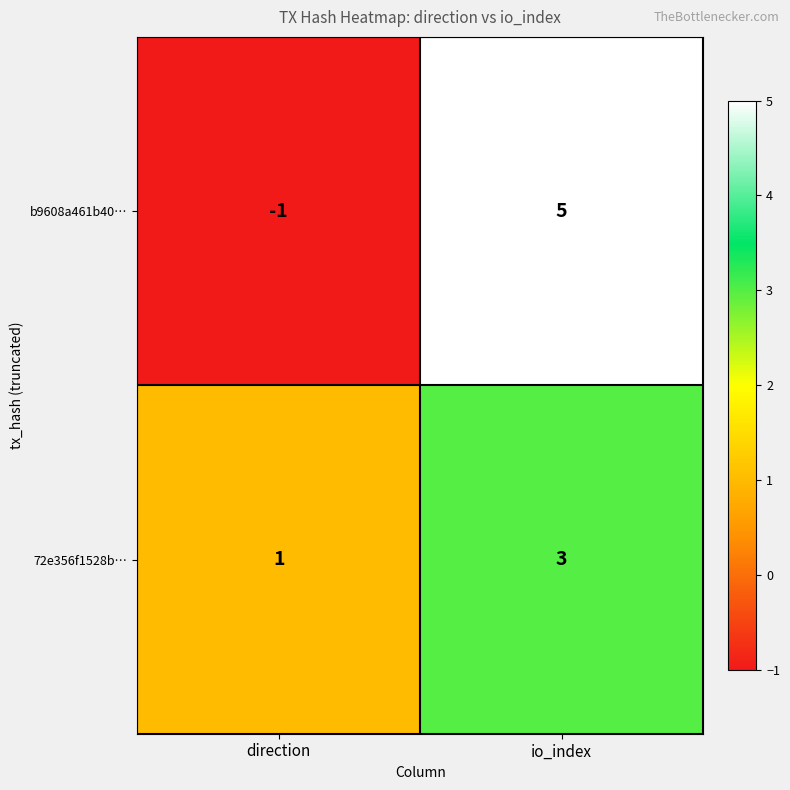

How many categories are shown in the chart?

2